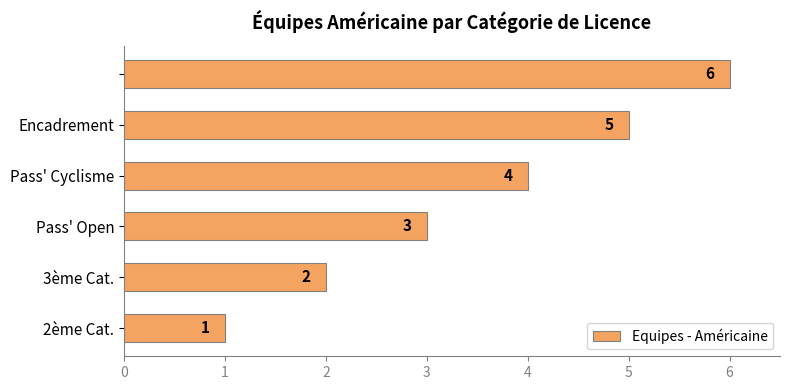

How many values are between 2 and 5?

4